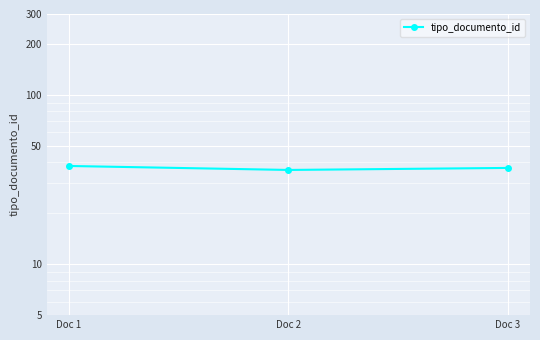

How many lines are shown in the chart?

1